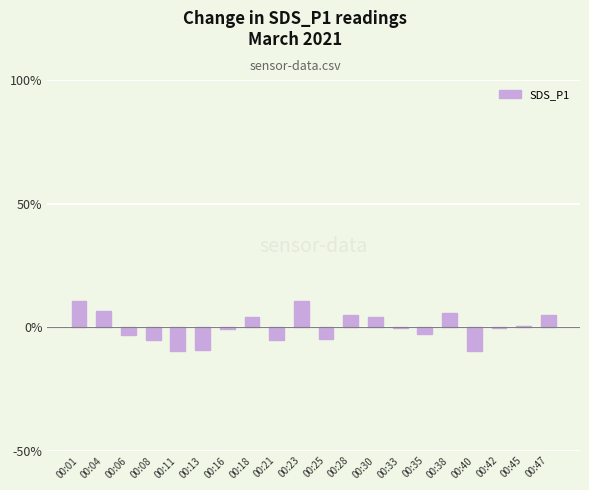

Count the number of categories in the chart.

20